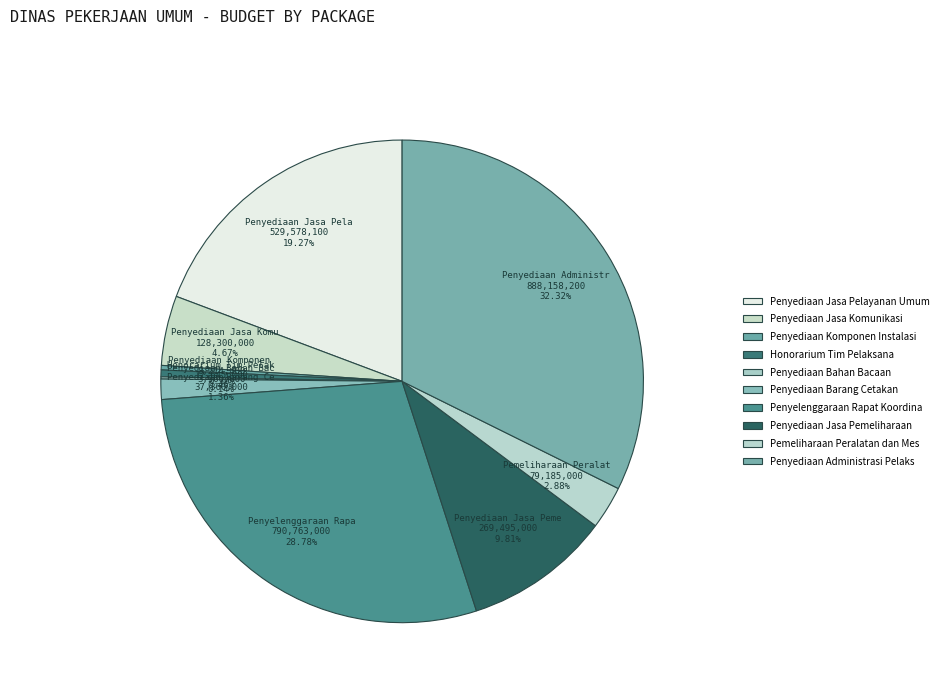

Is there a majority slice in this chart?

No